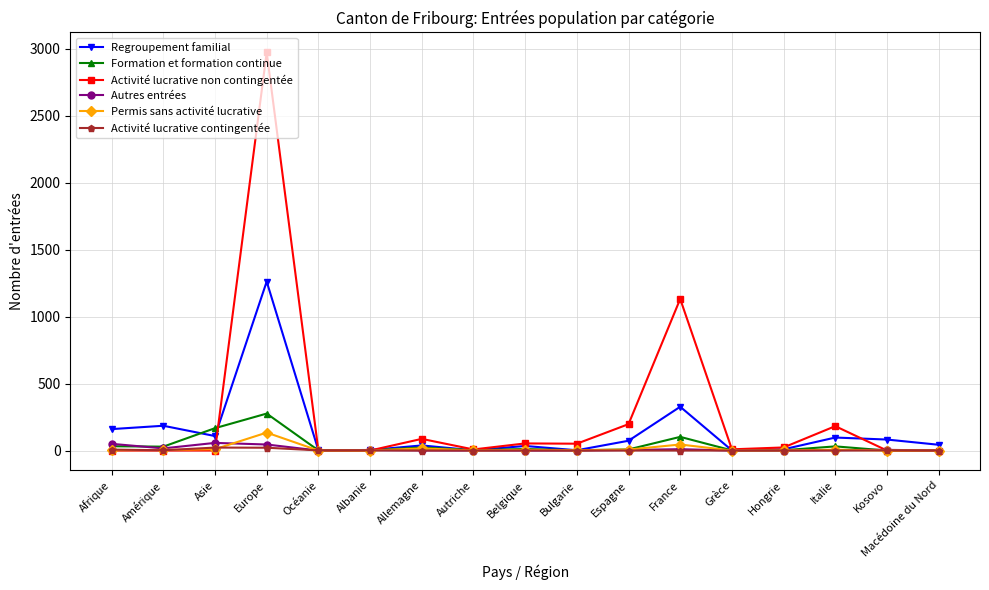

Is it true that Formation et formation continue equals 29 at Amérique?

True